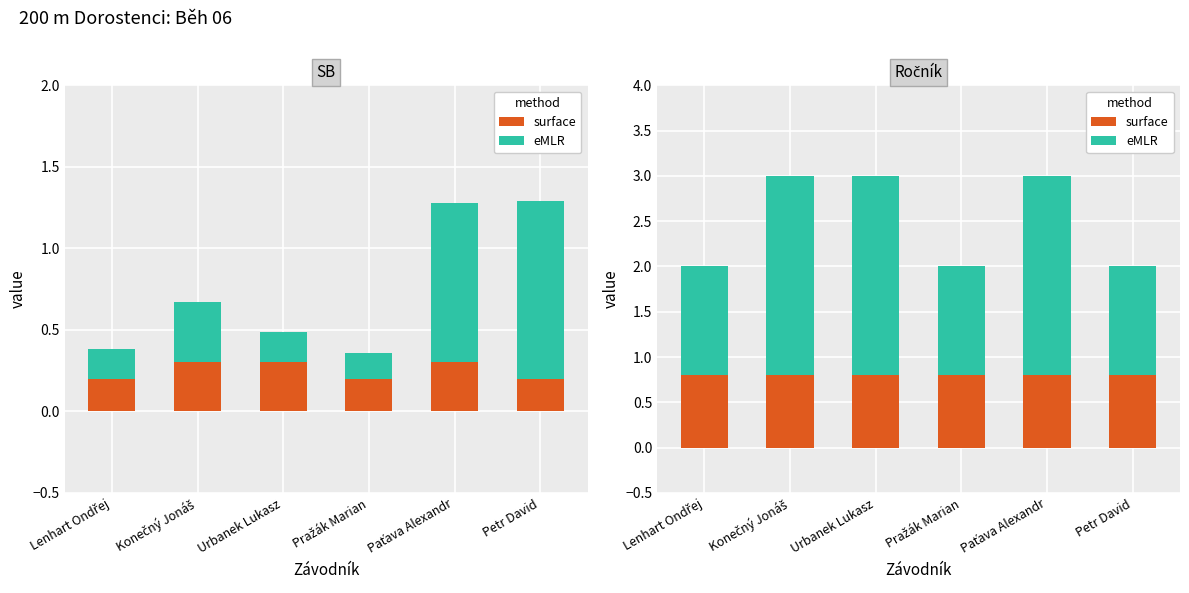

List the labels in order of eMLR value, smallest first.

Lenhart Ondřej, Pražák Marian, Petr David, Konečný Jonáš, Urbanek Lukasz, Paťava Alexandr